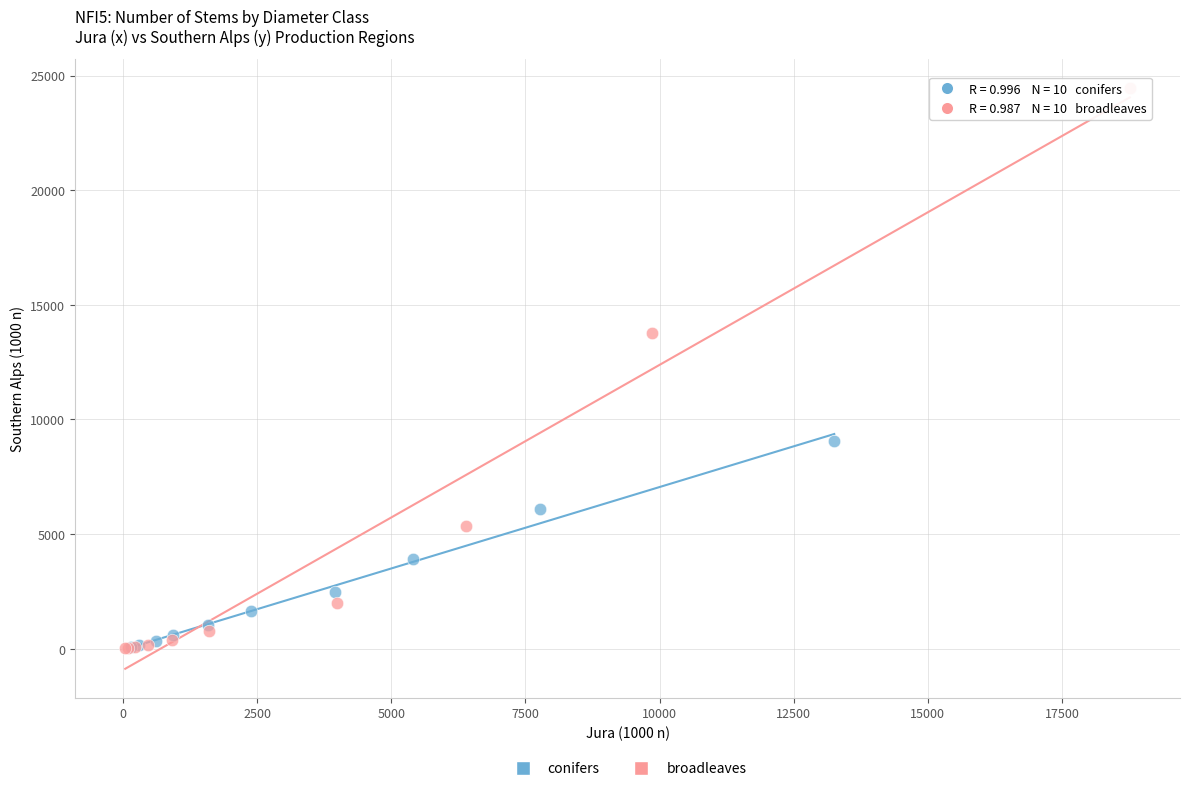

Which series has the largest Y range (max minus min)?

broadleaves